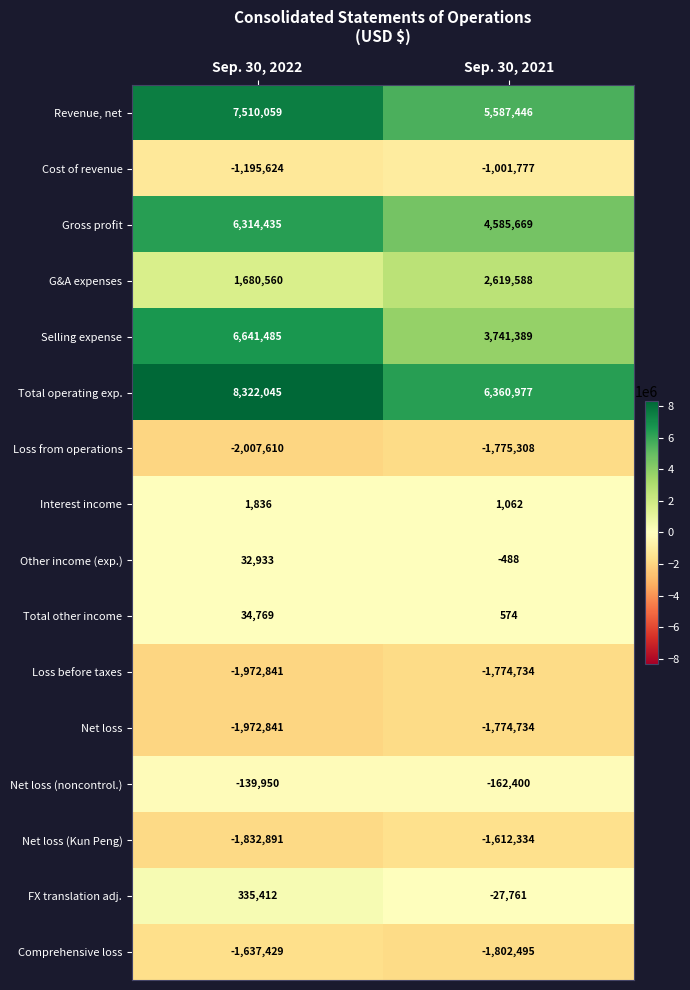

What is the difference between the Revenue, net values at Sep. 30, 2021 and Sep. 30, 2022?

1922613